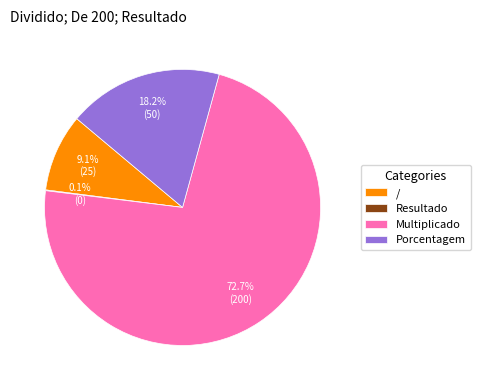

Between Multiplicado and /, which is larger?

Multiplicado